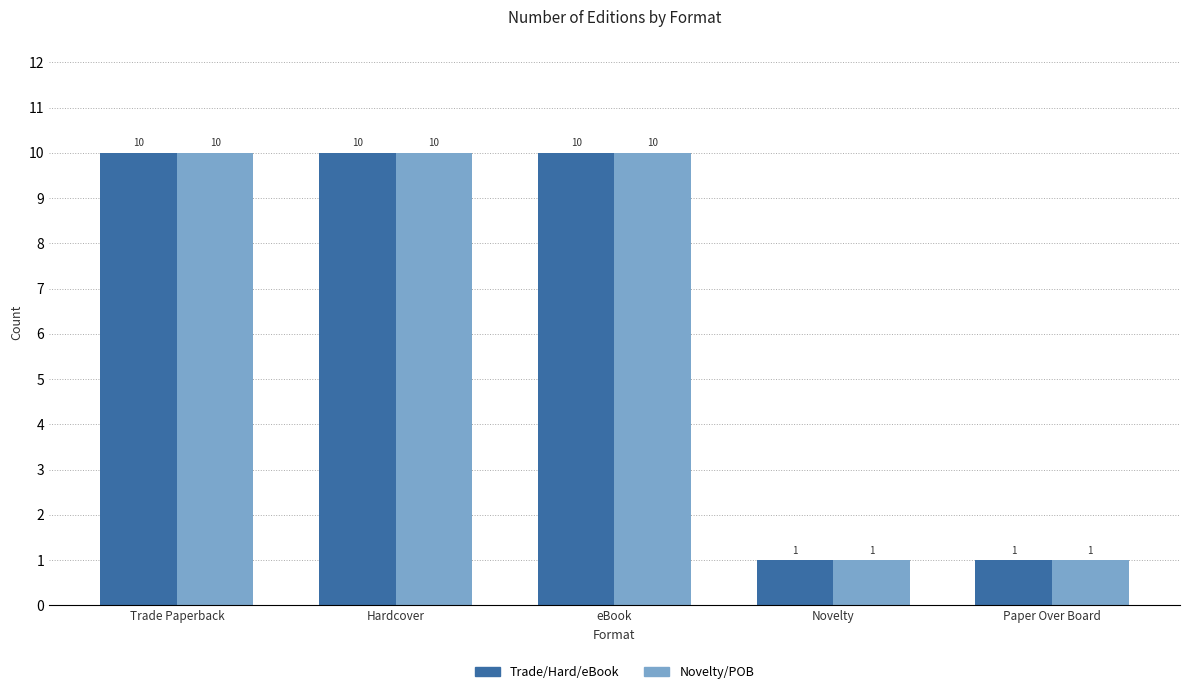

What is the maximum value shown in the chart?

10